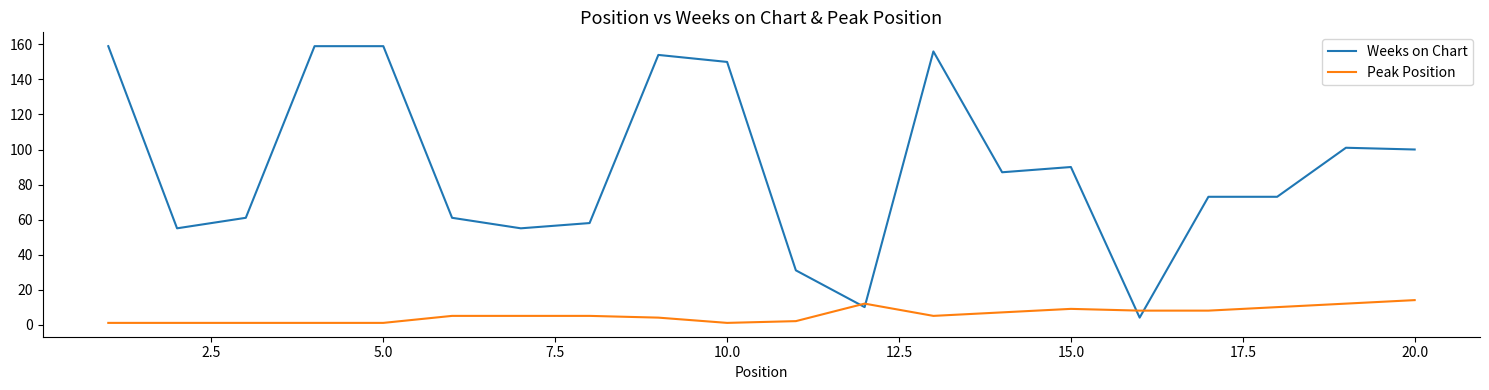

Which series has the largest total across all categories?

Weeks on Chart